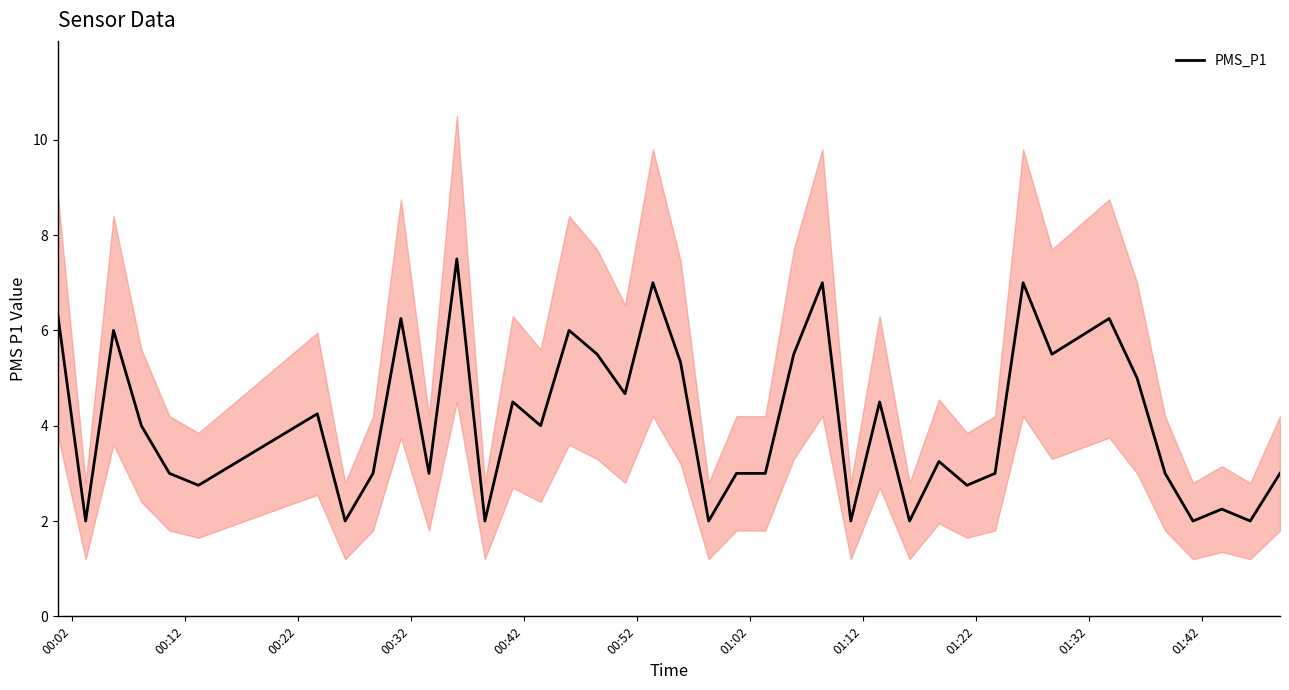

The chart shows a value of 6.2 at 01:32. True or false?

True